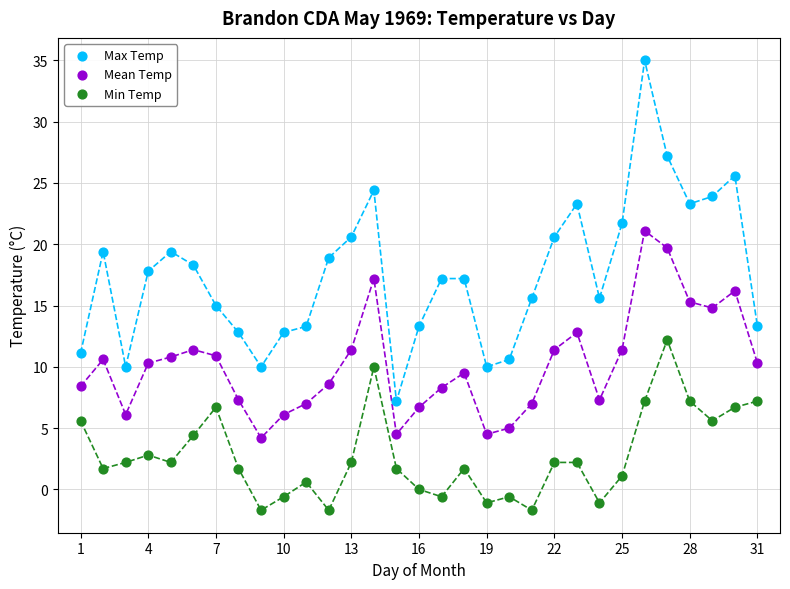

Across all data points, what is the range of X values (max minus min)?

30.0